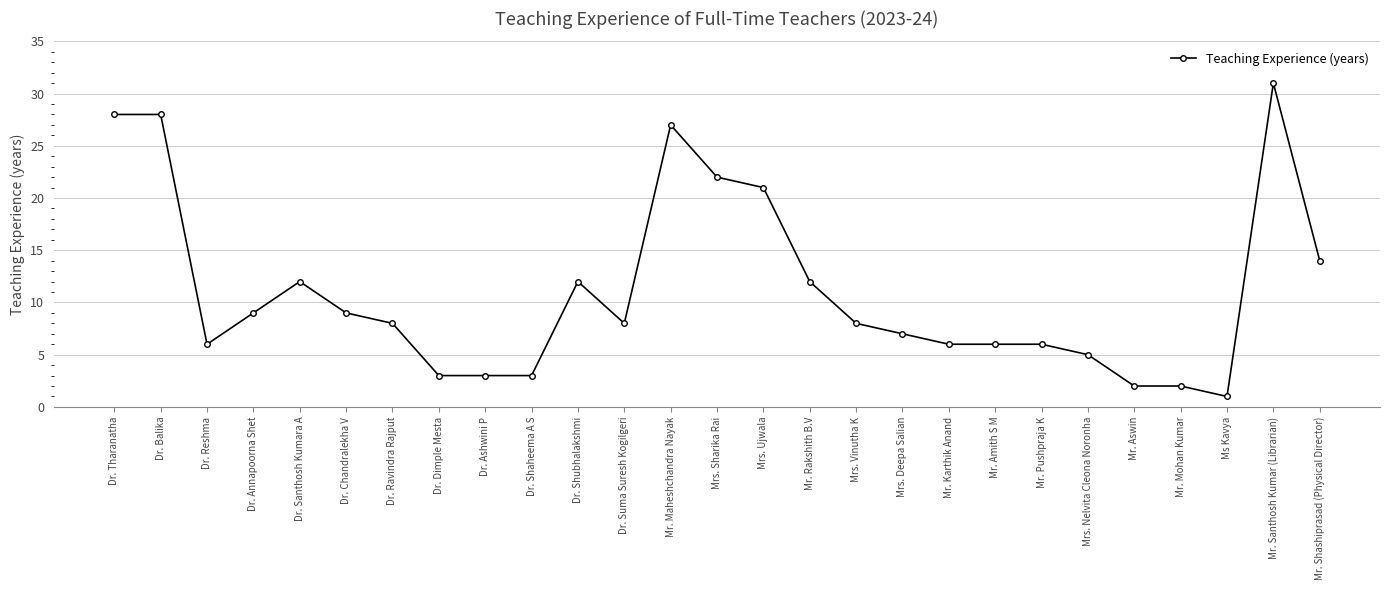

True or false: there are more than 2 points higher than both neighbors.

True